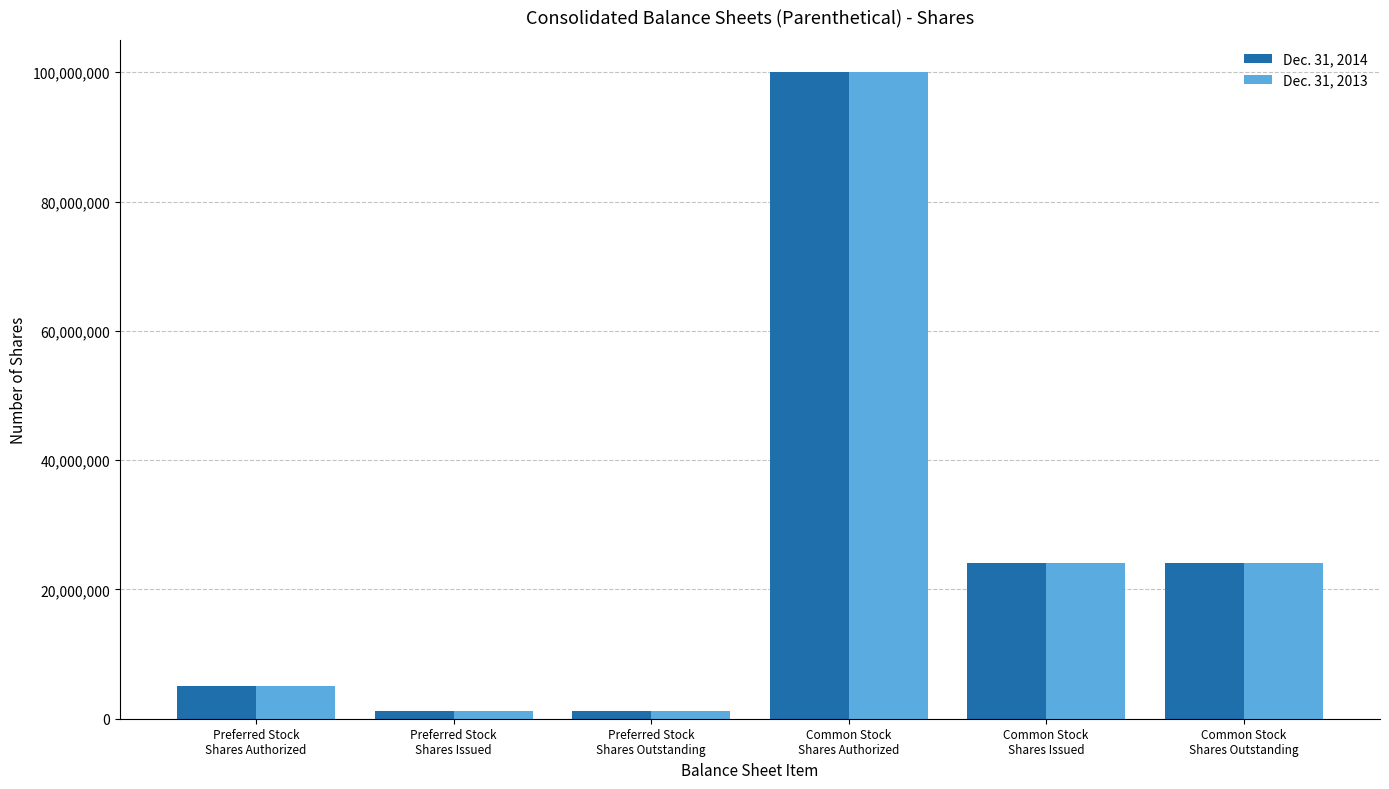

Count the number of categories in the chart.

6